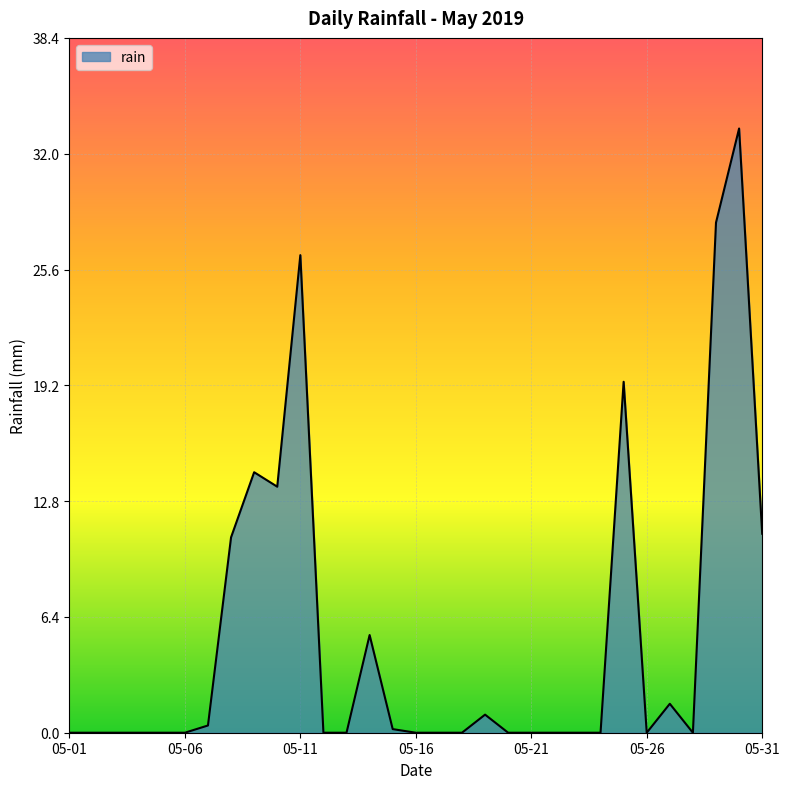

What is the greatest value displayed?

33.4